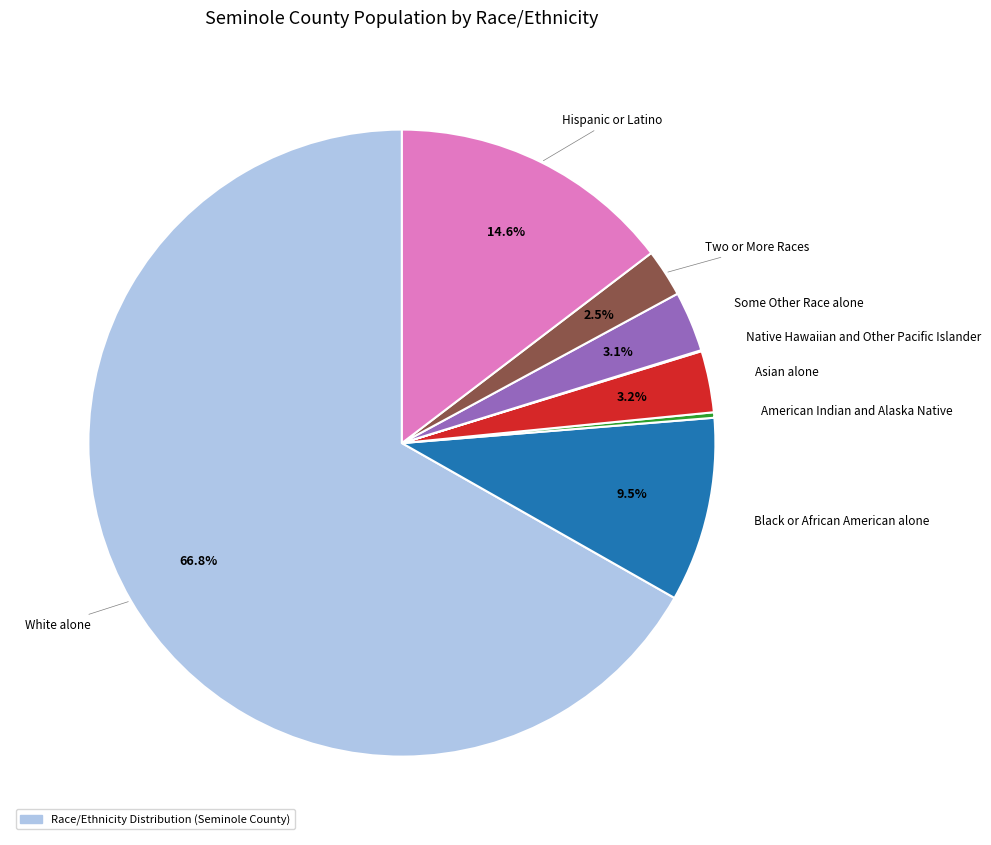

Rank the categories by value from highest to lowest.

White alone, Hispanic or Latino, Black or African American alone, Asian alone, Some Other Race alone, Two or More Races, American Indian and Alaska Native, Native Hawaiian and Other Pacific Islander